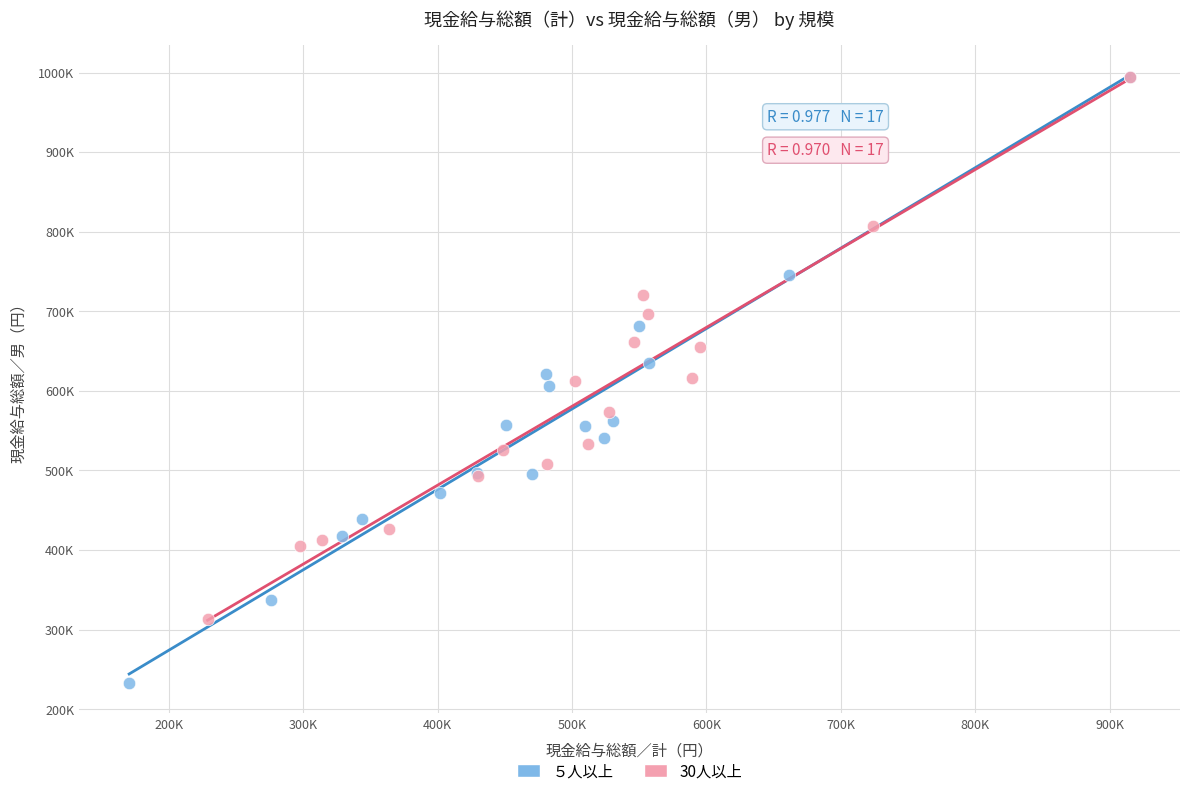

What are all the series names shown in the legend?

５人以上, 30人以上